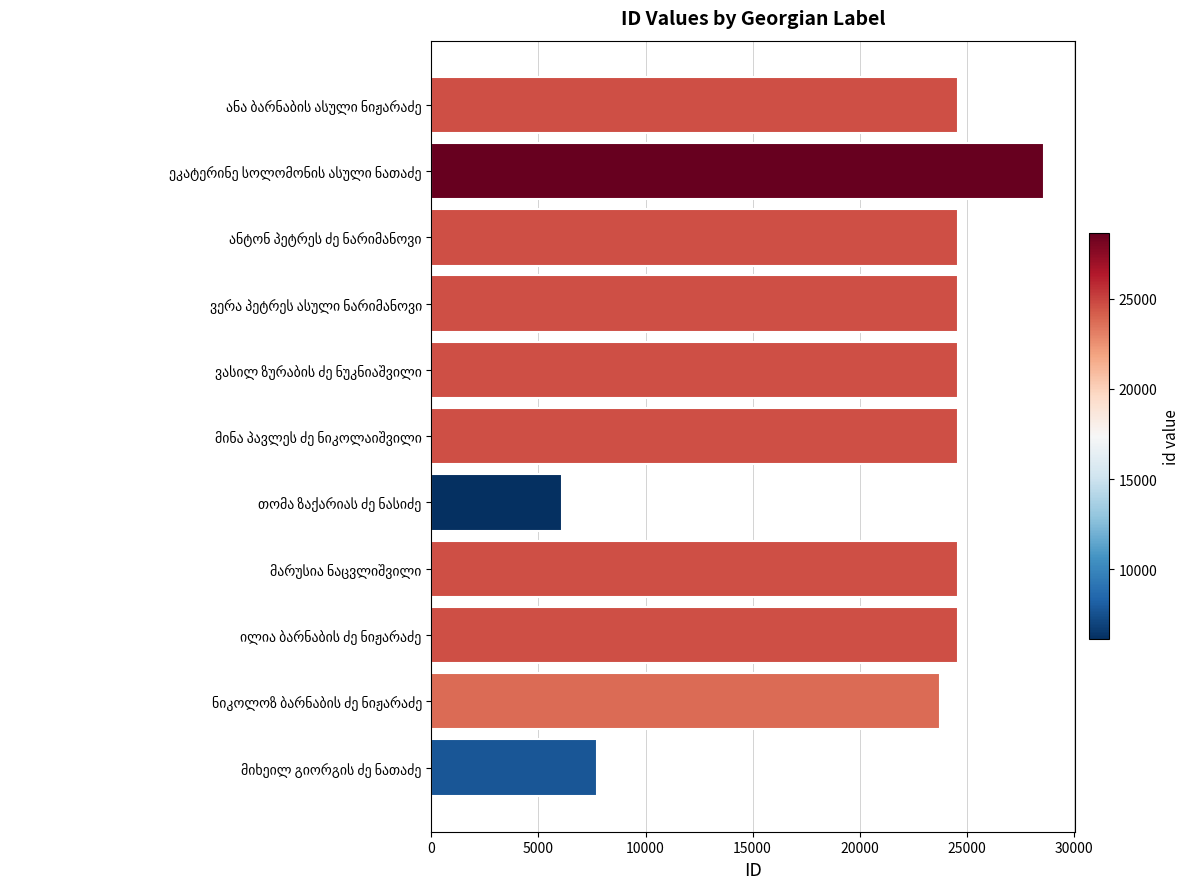

What is the greatest value displayed?

28640